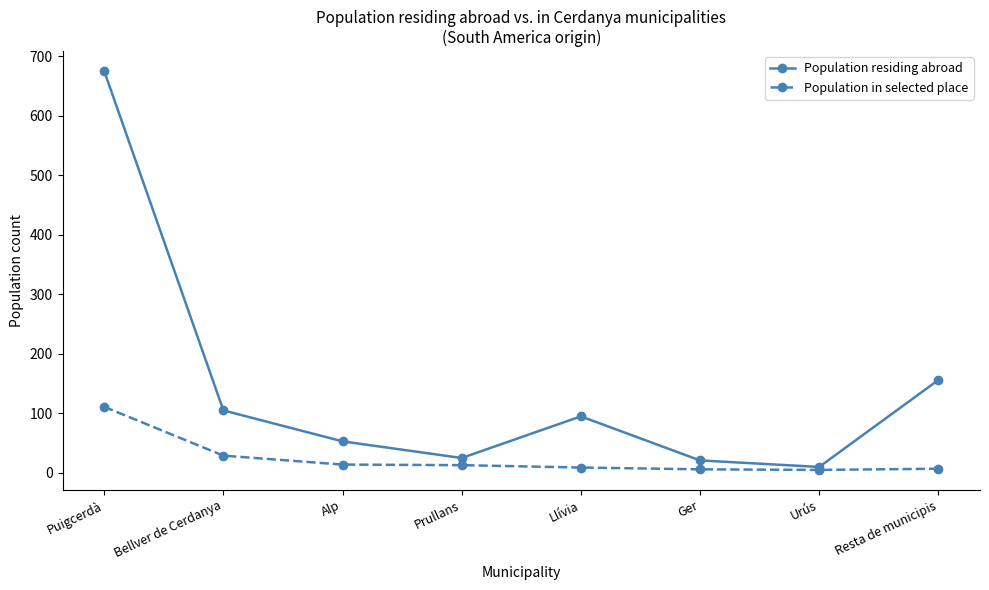

Between Llívia and Urús, which series saw the biggest shift?

Population residing abroad